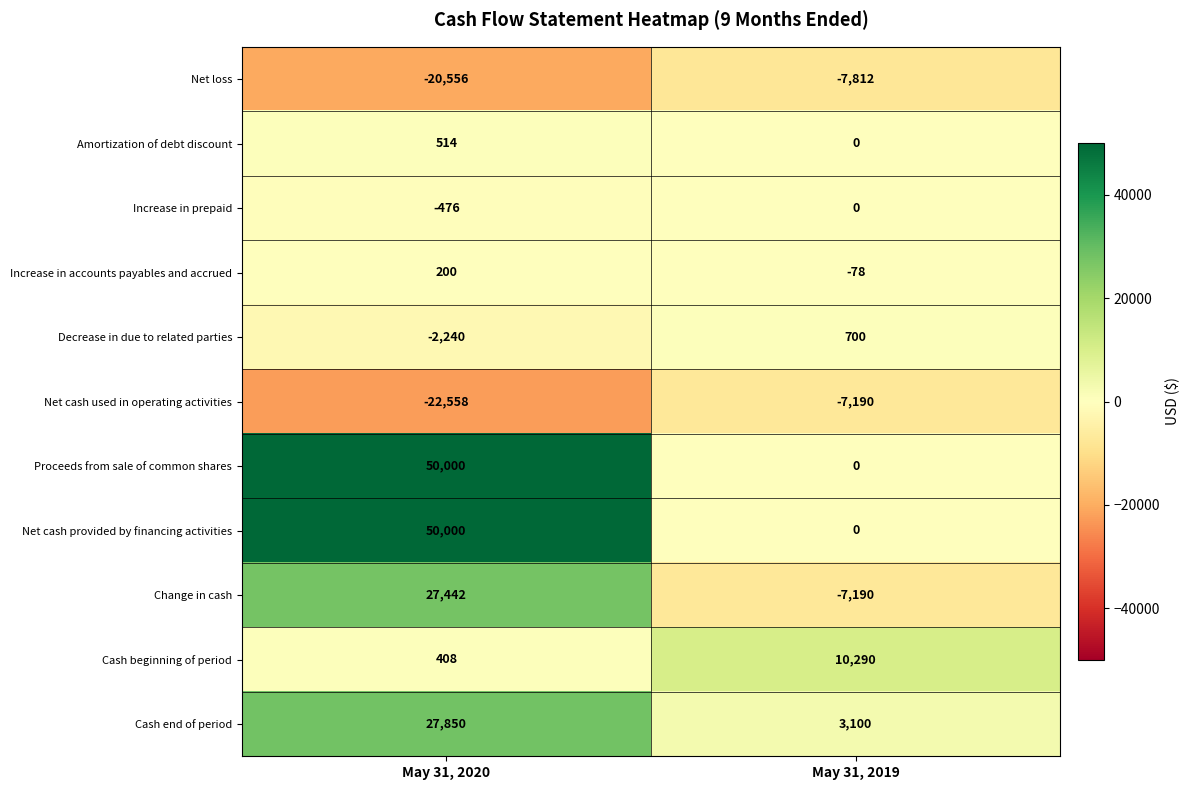

True or false: Change in cash has a value of 27442 at May 31, 2020.

True